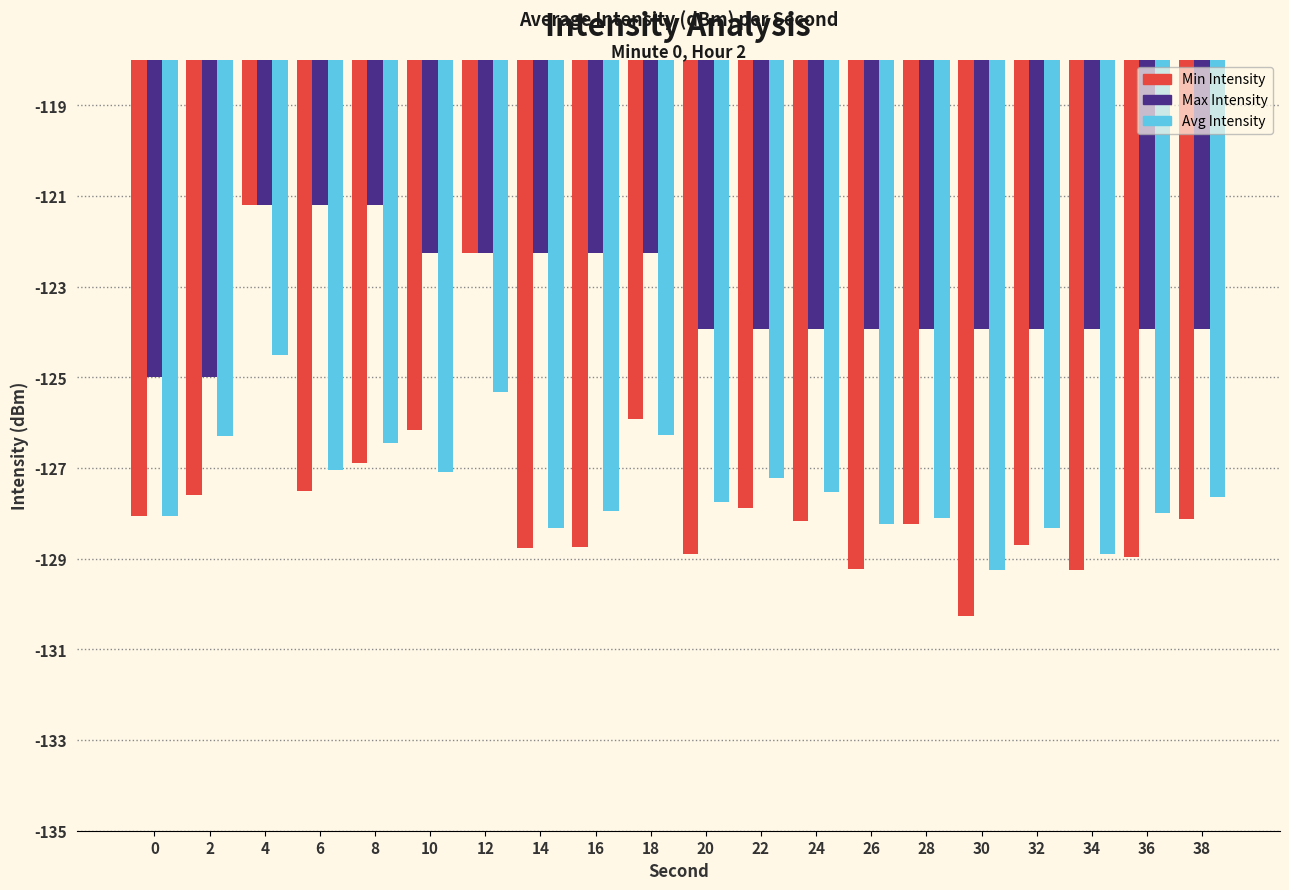

What are all the series names shown in the legend?

Min Intensity, Max Intensity, Avg Intensity